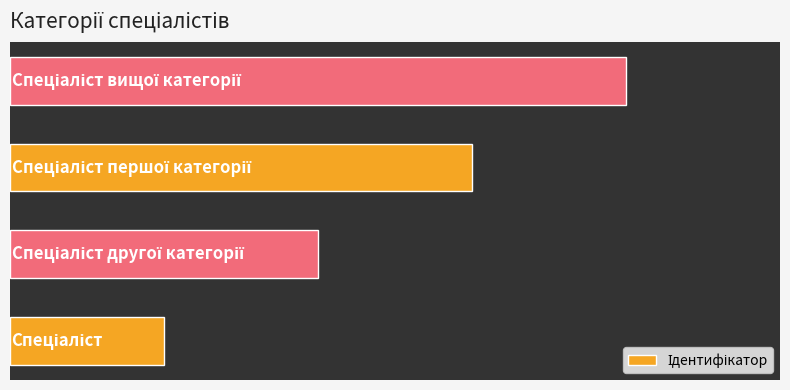

Are the bars horizontal?

Yes